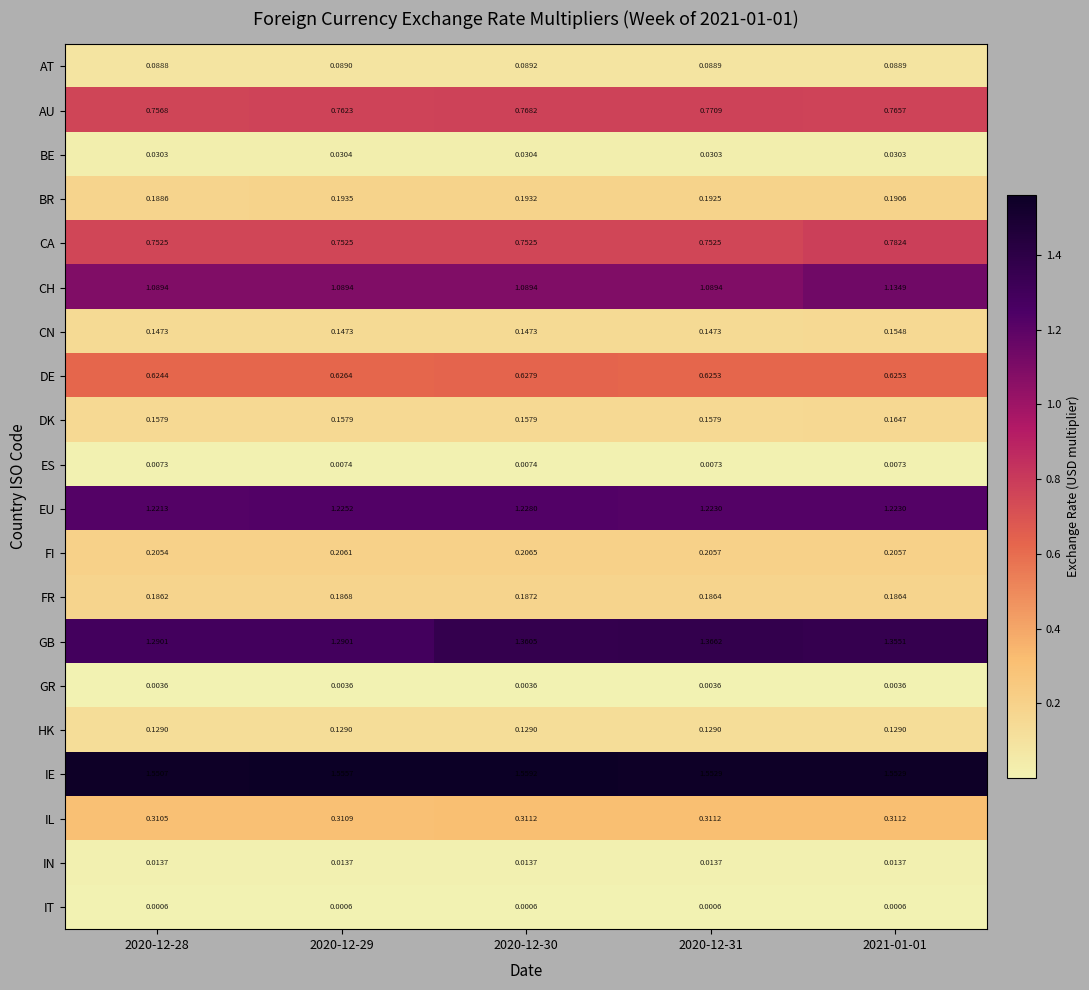

Which series has the widest spread of values?

GB